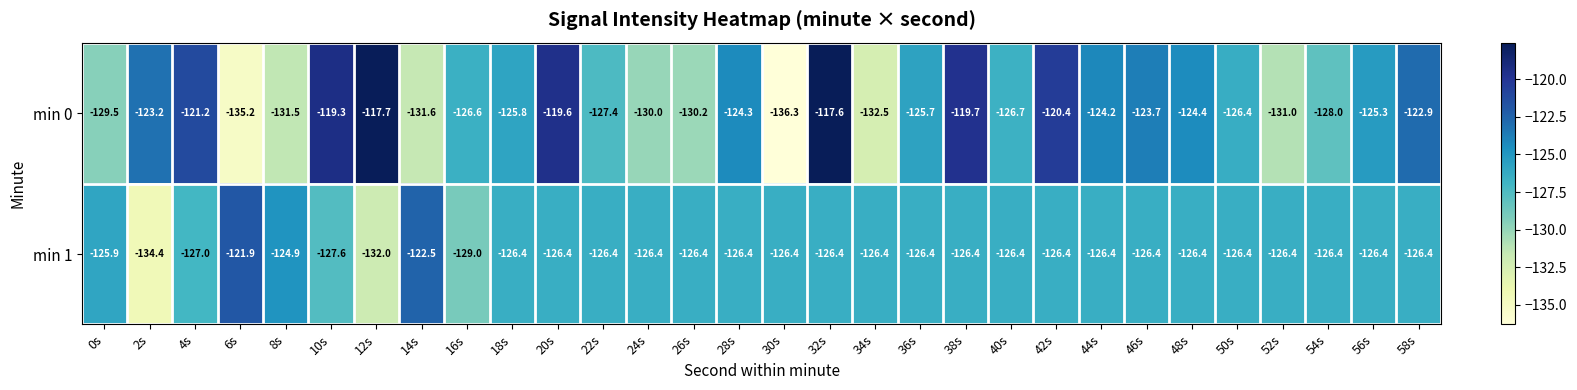

At 38s, list the series in order from smallest to largest.

min 1, min 0